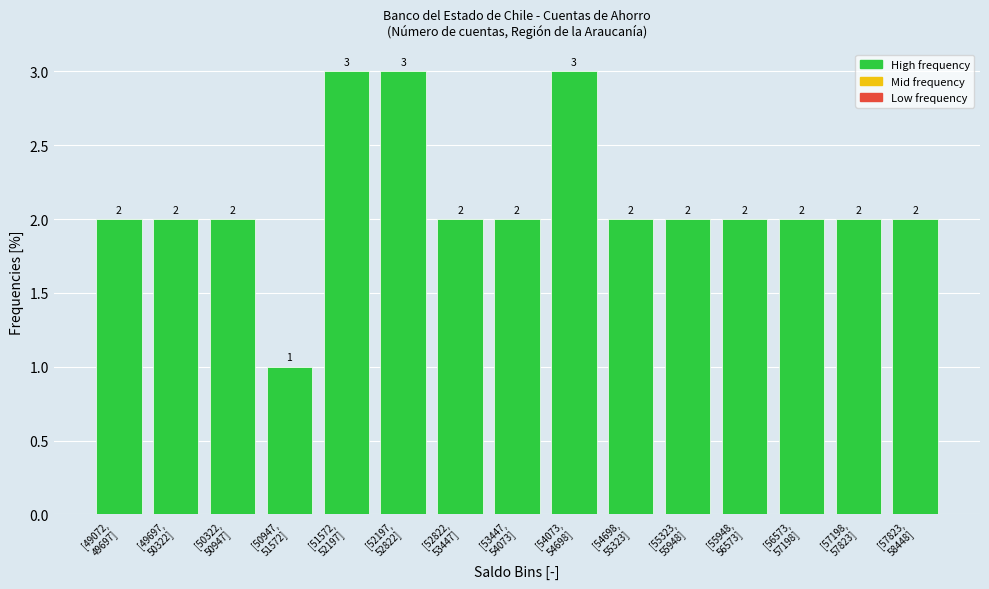

Reading right to left, what are all the values shown in this chart?

2	2	2	2	2	2	3	2	2	3	3	1	2	2	2